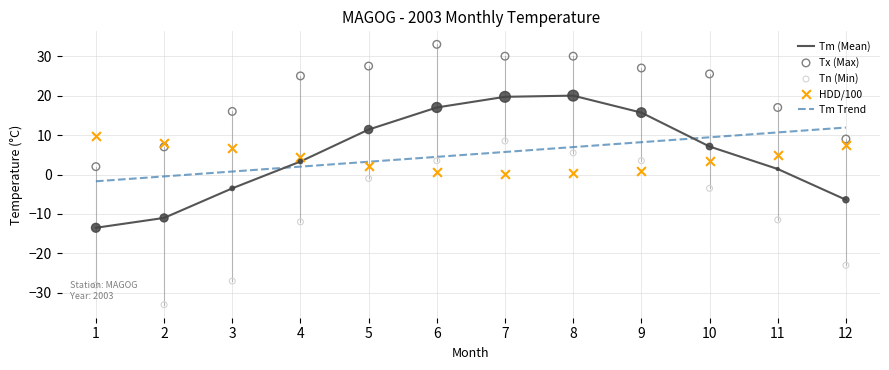

Which series has the widest spread of Y values?

Tn (Min)